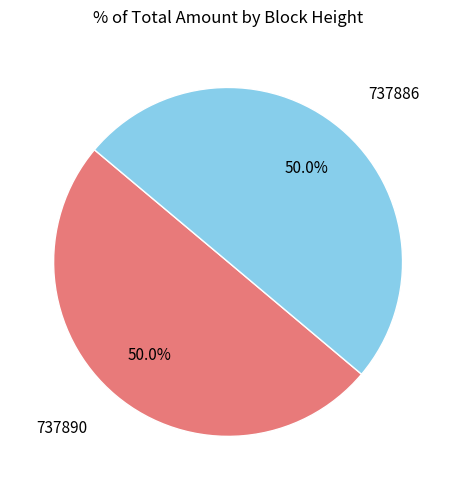

To the nearest percent, what is the combined percentage of 737886 and 737890?

100%